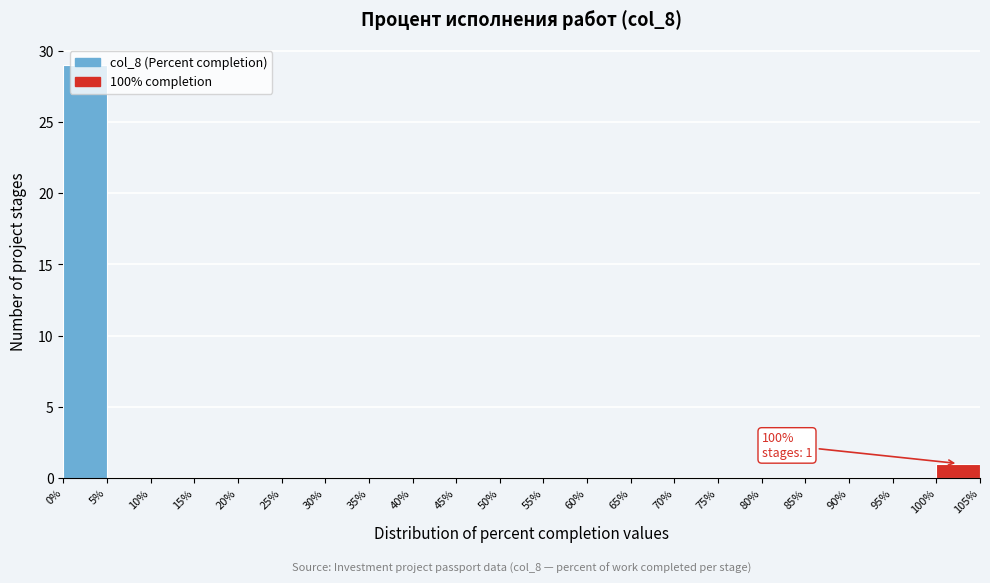

Which range on the x-axis has the tallest bar?

0% to 5%